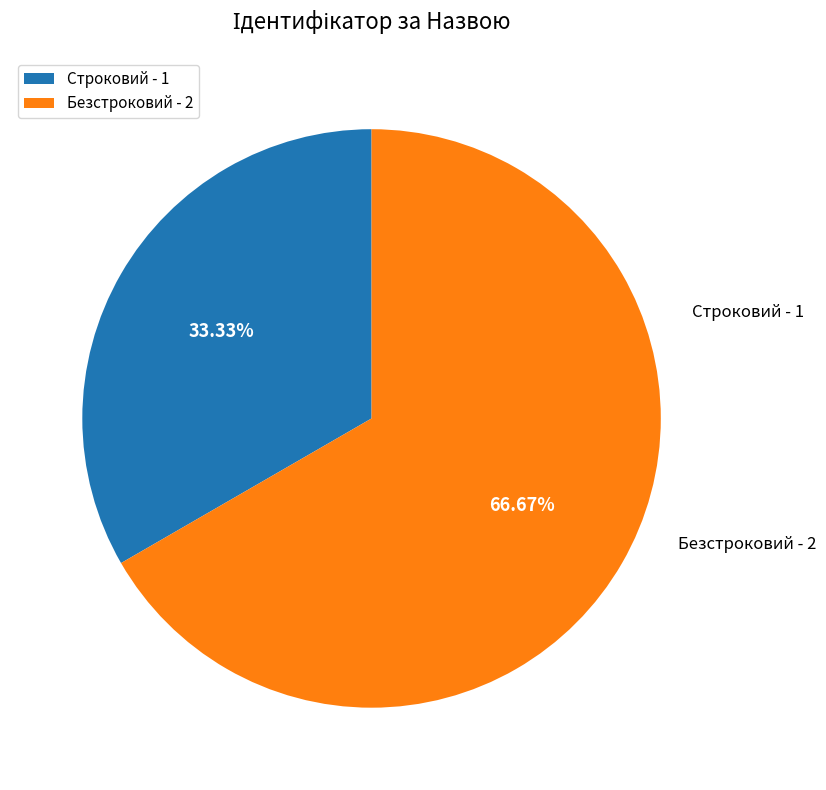

What is the smallest slice in the pie chart?

Строковий